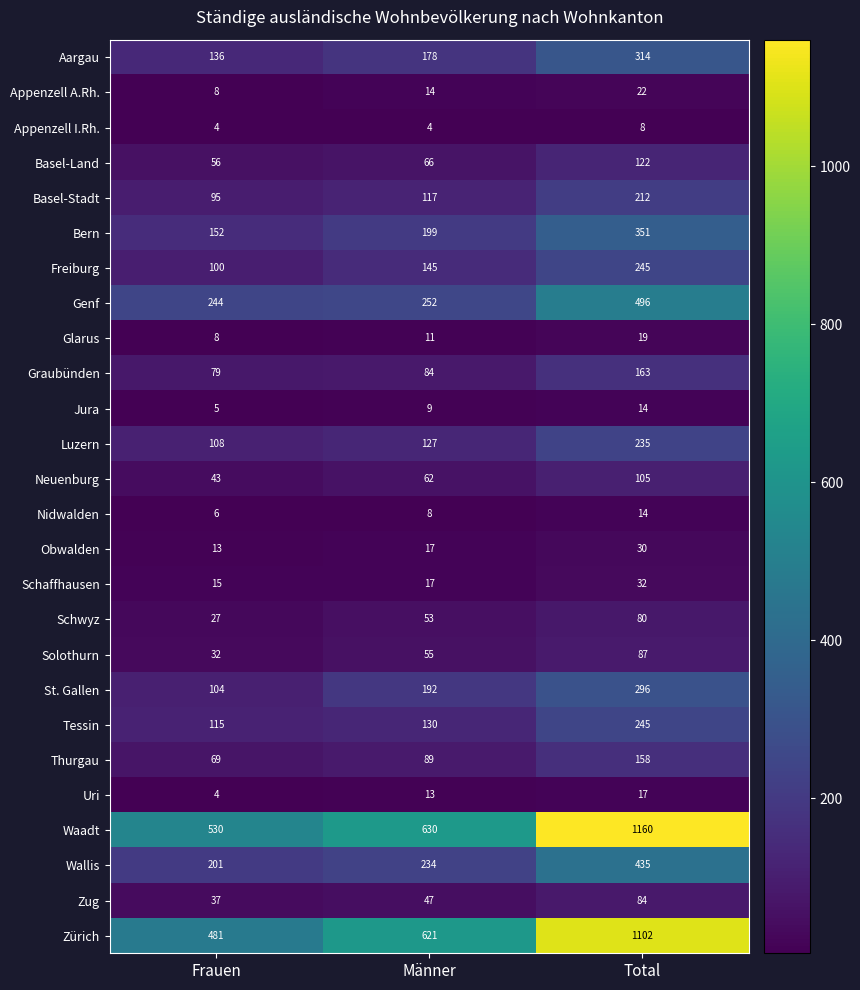

Rank the categories by Bern value from lowest to highest.

Frauen, Männer, Total